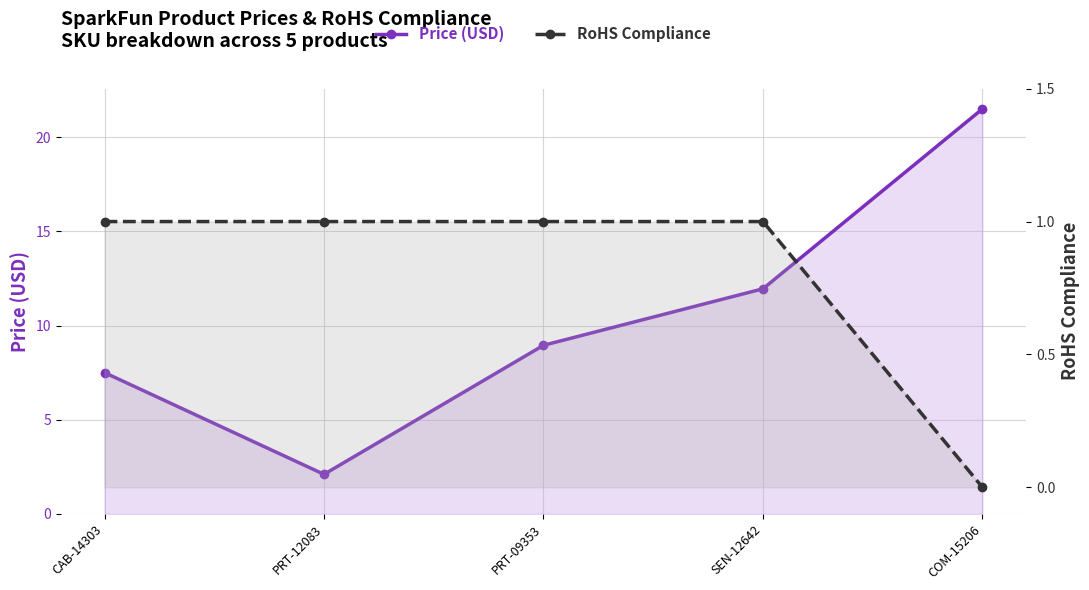

What position from the right is PRT-09353?

3